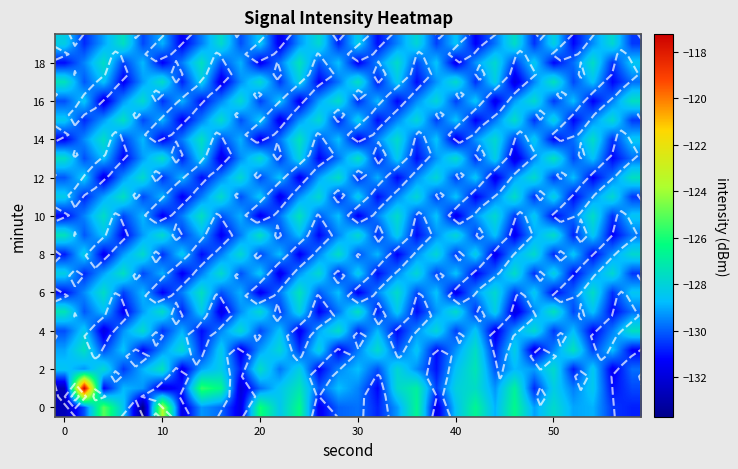

What is the minimum value shown in the chart?

-133.7